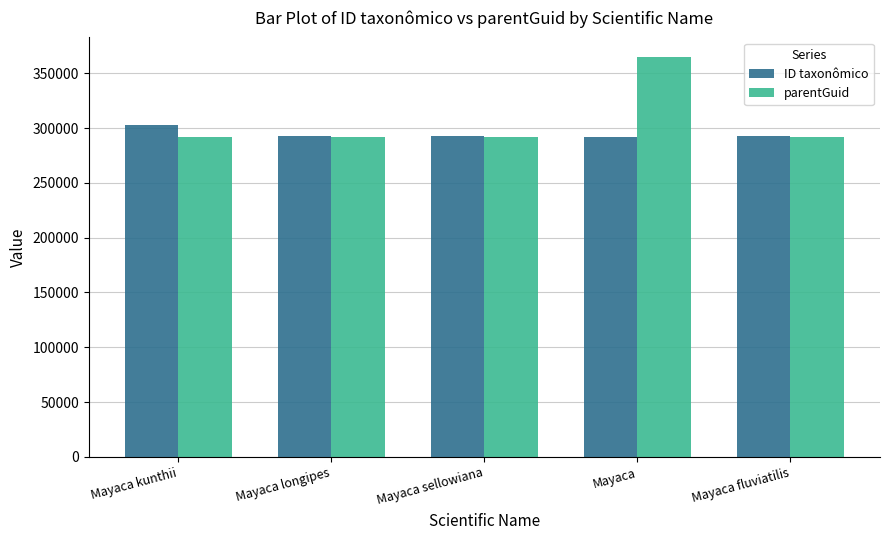

The value of parentGuid at Mayaca longipes is 292051. True or false?

True